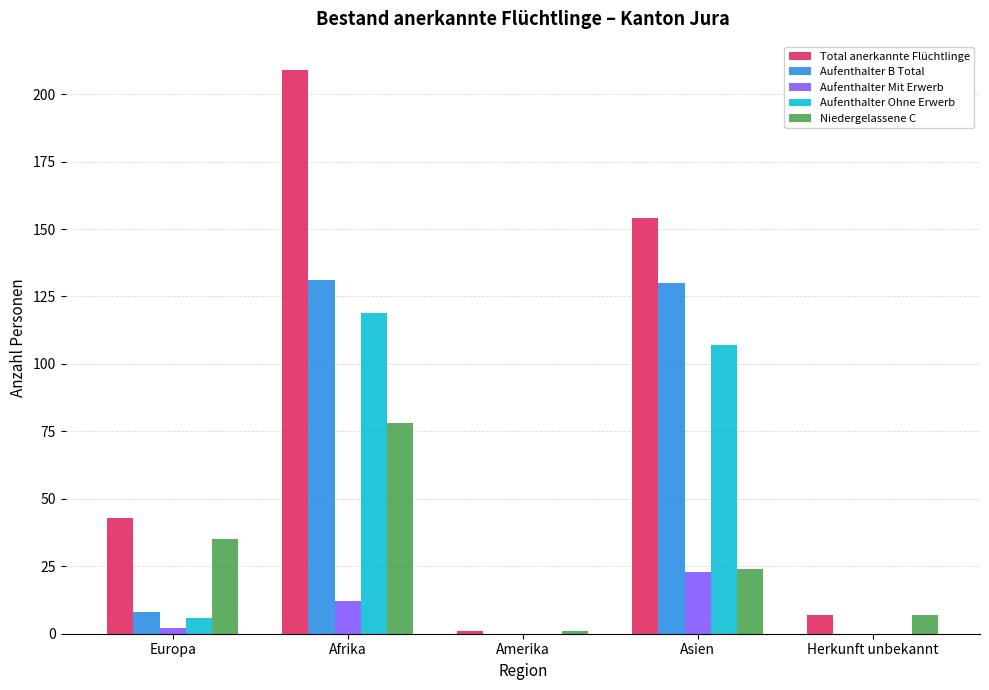

Which series has the largest total across all categories?

Total anerkannte Flüchtlinge